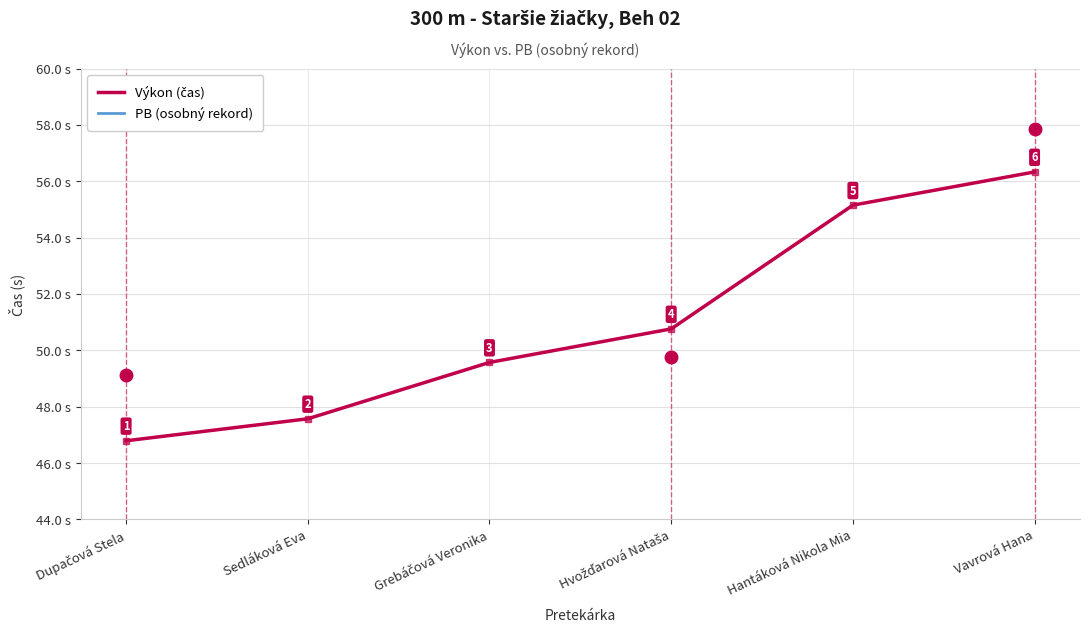

True or false: PB (osobný rekord) has a value of 49.8 at Hvožďarová Nataša.

True